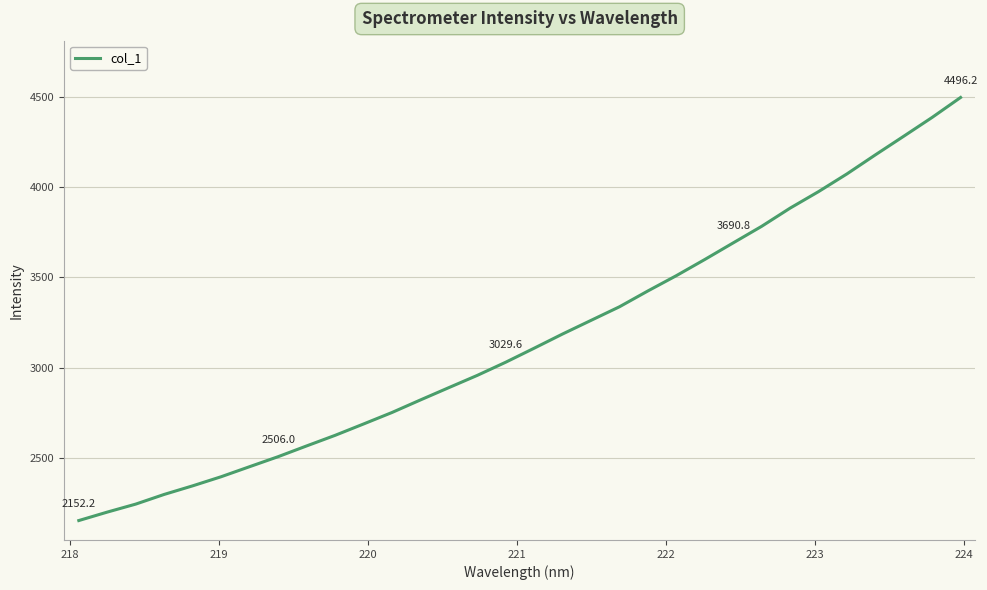

What is the smallest value displayed?

2152.2